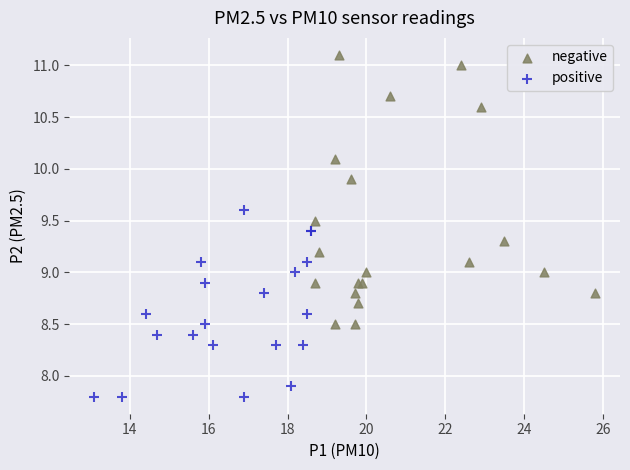

Which series has the largest Y range (max minus min)?

negative